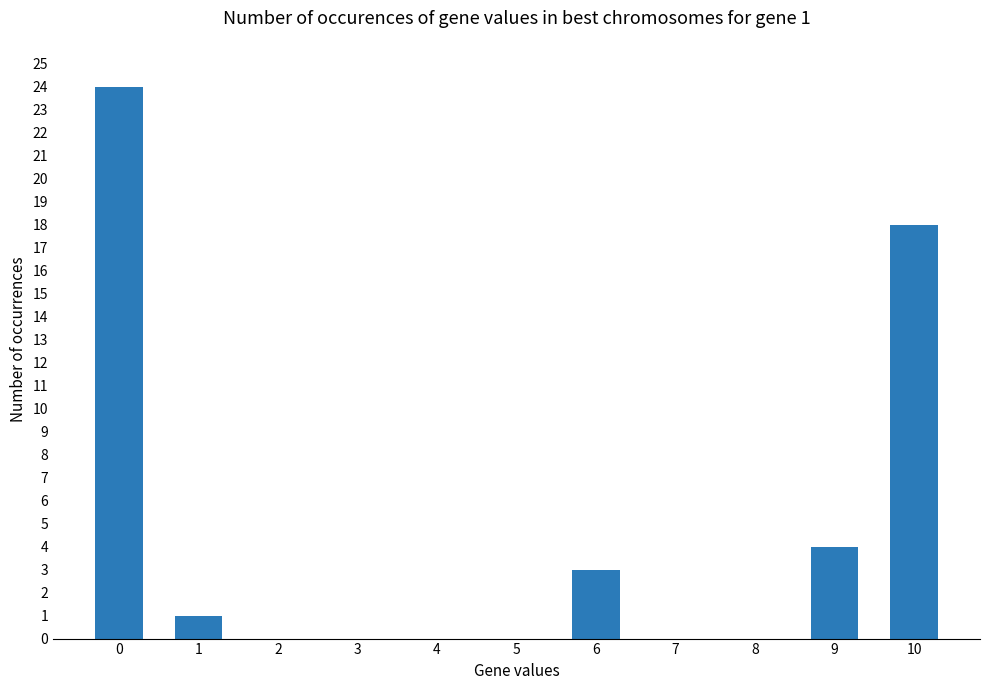

Does the chart contain stacked bars?

No